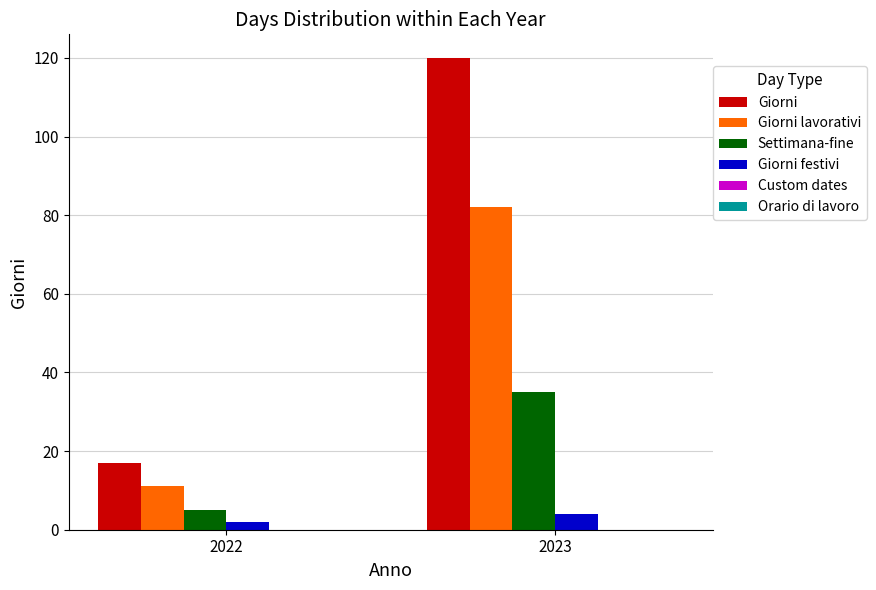

What is the total value across all series at 2022?

35